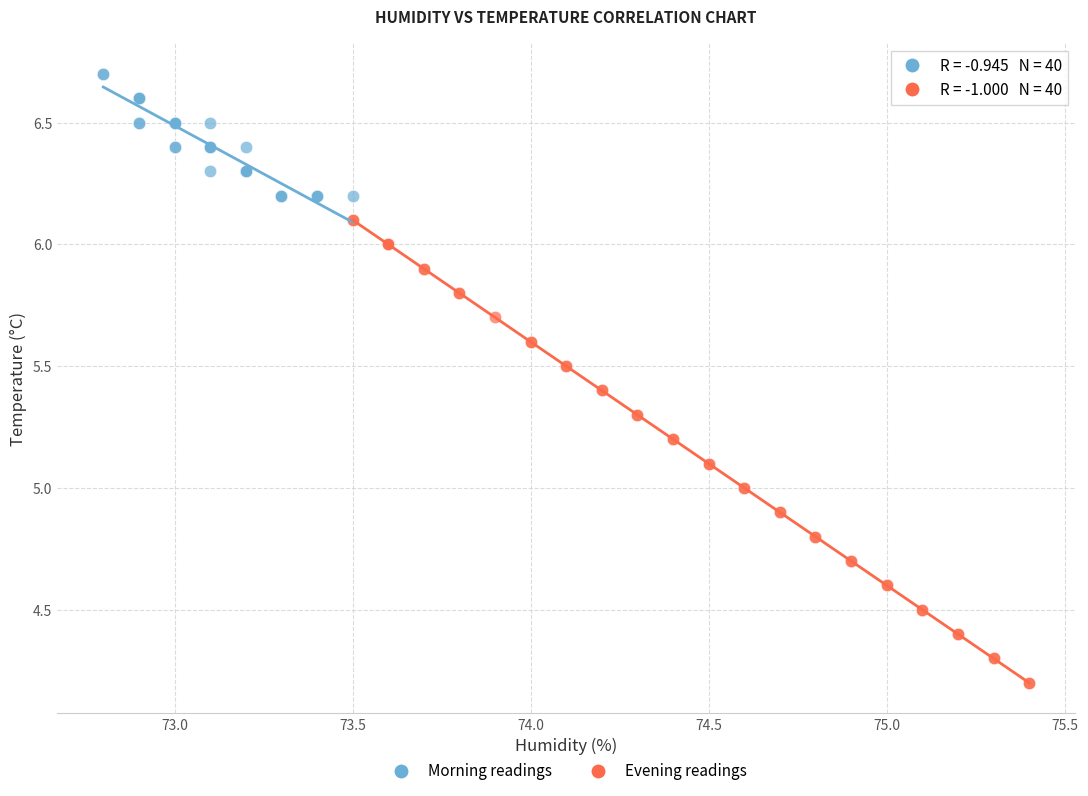

Which series has the largest Y range (max minus min)?

Evening readings